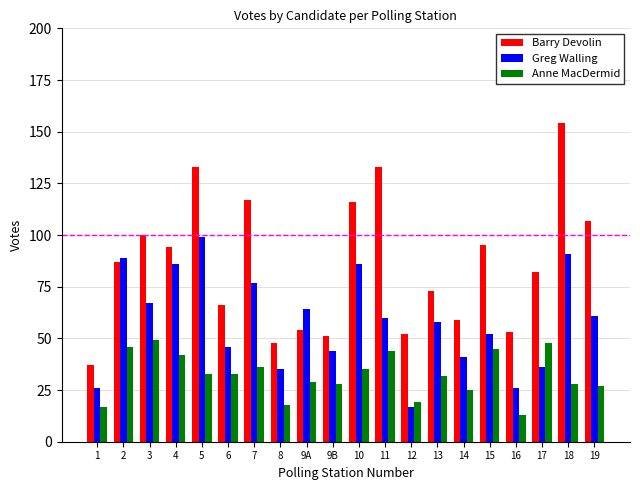

What is the label of the 5th bar from the left?

5